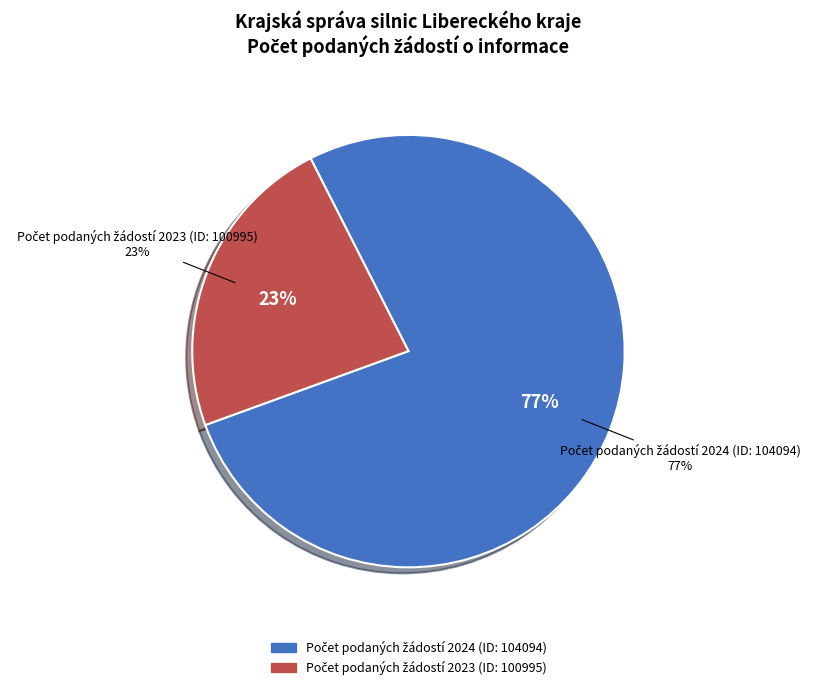

What percentage is NOT represented by Počet podaných žádostí 2024 (ID: 104094)?

23.1%